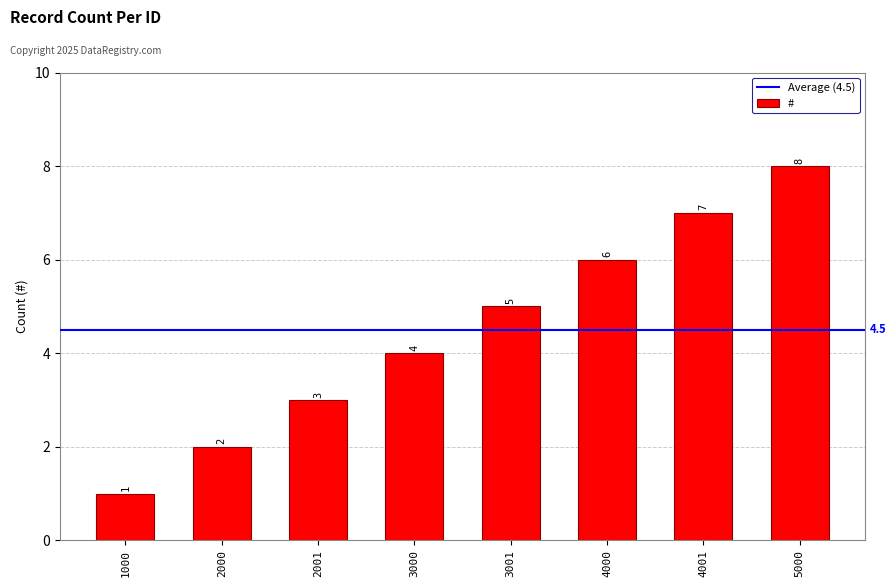

List the labels in order of value, largest first.

5000, 4001, 4000, 3001, 3000, 2001, 2000, 1000